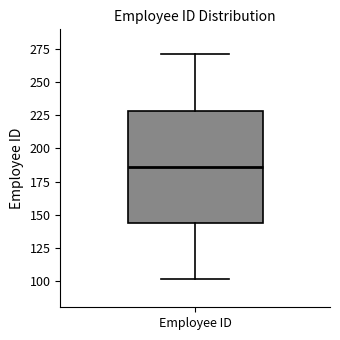

Where does the median line of the box for Employee ID sit on the y-axis? The values are not printed on the chart, so give them approximately, as read against the axis.

185